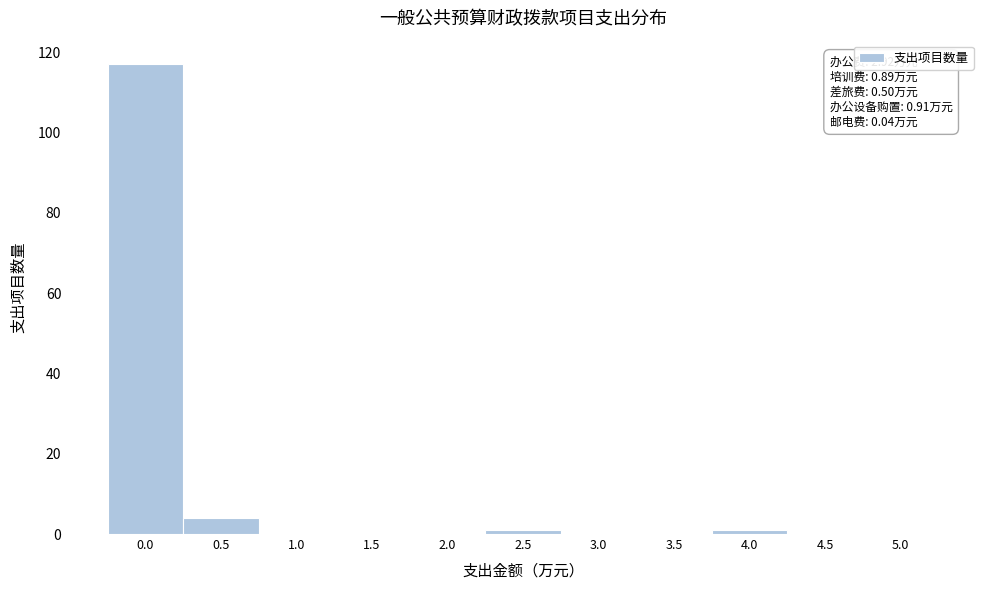

Reading left to right, list all the values displayed in this chart.

0.0=117	0.5=4	1.0=0	1.5=0	2.0=0	2.5=1	3.0=0	3.5=0	4.0=1	4.5=0	5.0=0